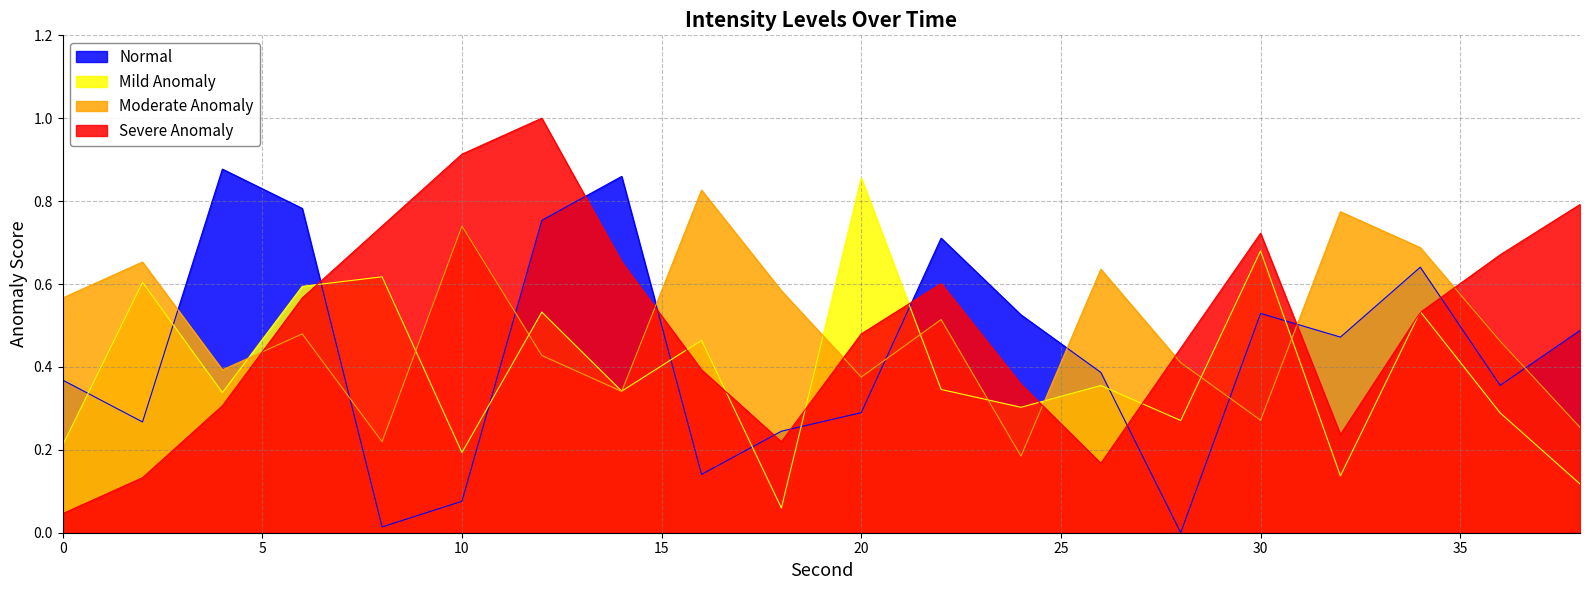

What is the difference between the second highest and minimum values in the Mild Anomaly series?

0.6